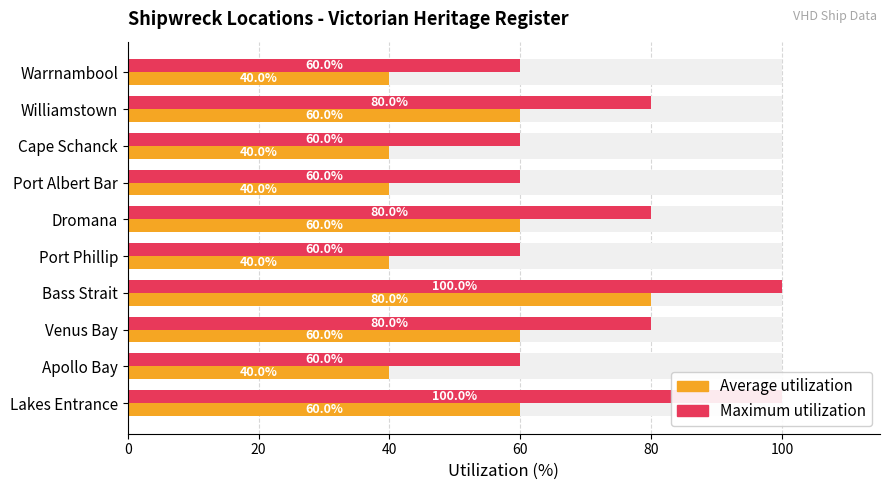

What is the label of the 8th bar from the right?

Venus Bay